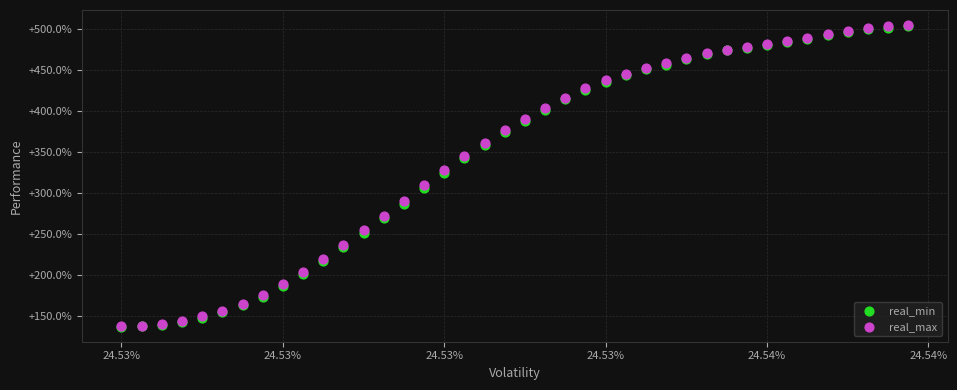

Which series has the widest spread of Y values?

real_max